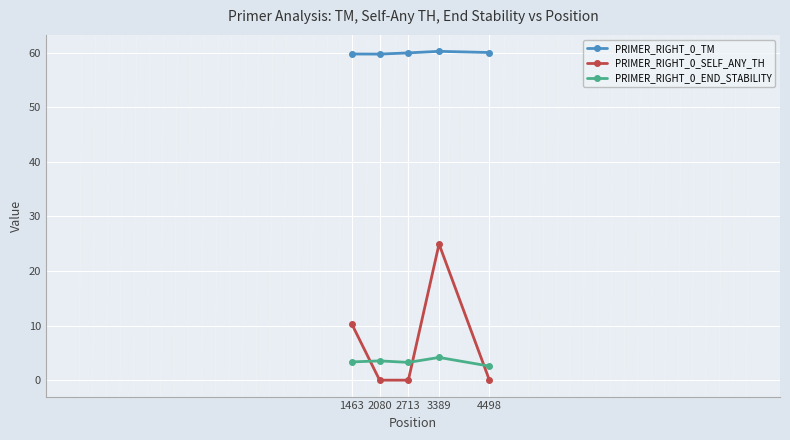

Is it true that PRIMER_RIGHT_0_SELF_ANY_TH equals 0.0 at 2080?

True